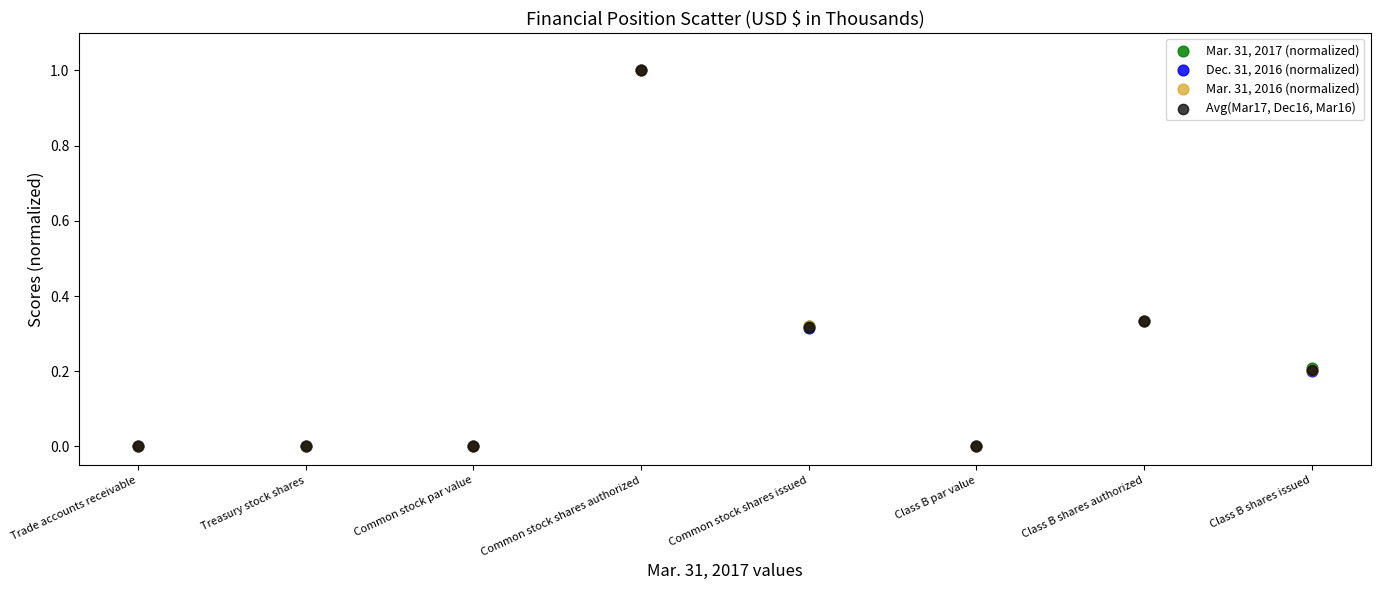

What are all the series names shown in the legend?

Mar. 31, 2017 (normalized), Dec. 31, 2016 (normalized), Mar. 31, 2016 (normalized), Avg(Mar17, Dec16, Mar16)